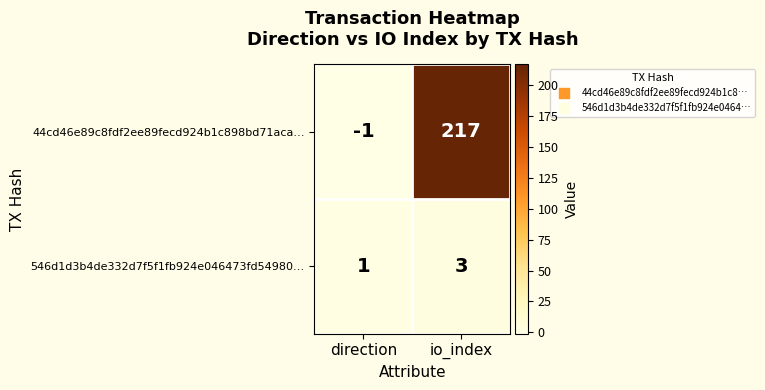

How many values in 44cd46e89c8fdf2ee89fecd924b1c898bd71aca… are below zero?

1